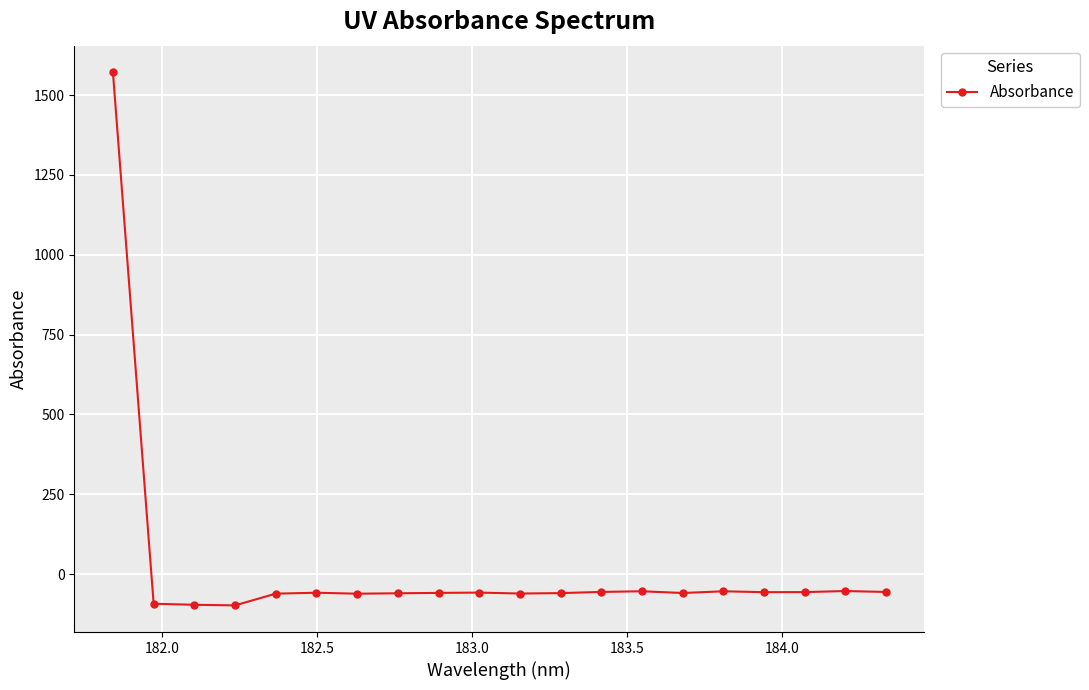

Count the number of data series in this chart.

1